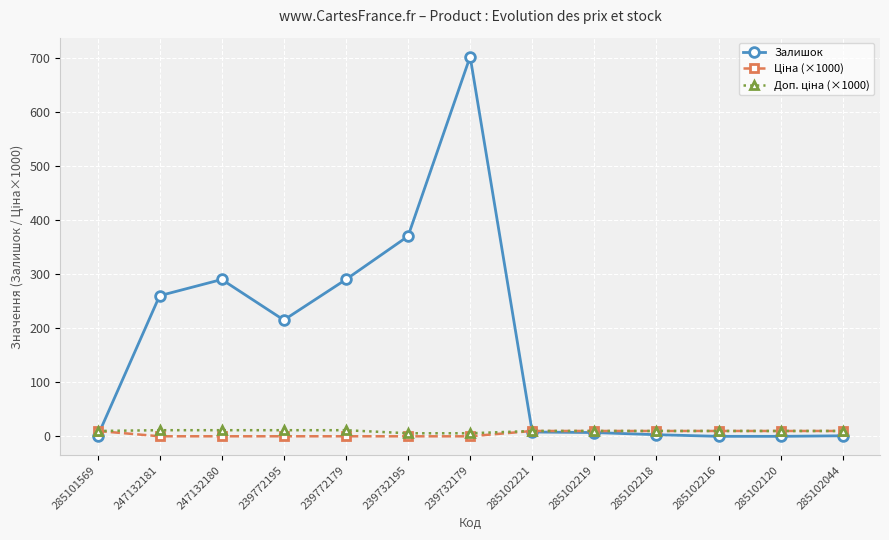

Between 239772195 and 285102216, which series saw the biggest shift?

Залишок